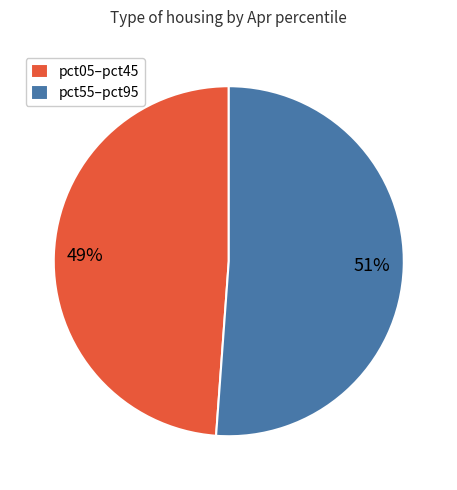

Which category has the biggest portion of the pie?

pct55–pct95